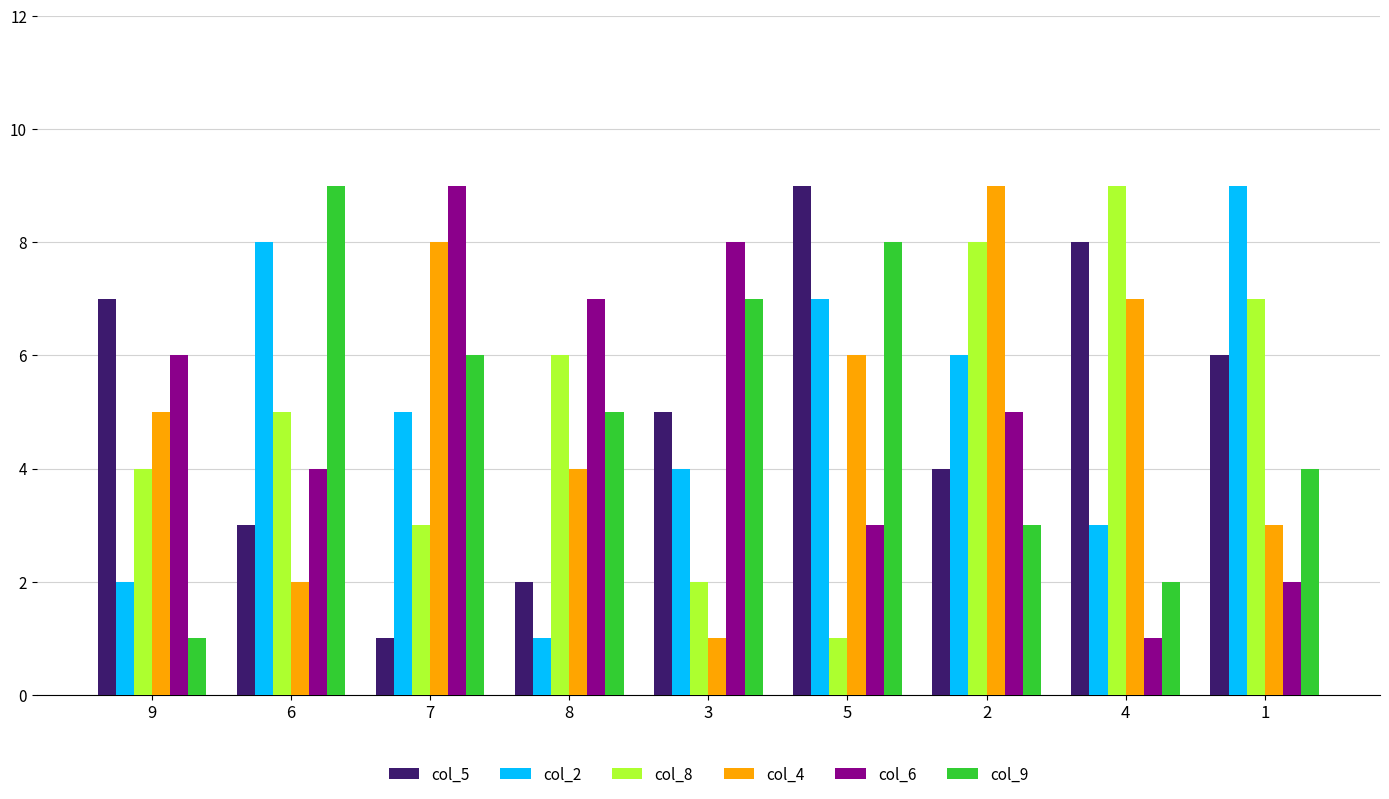

How many groups of bars are there?

9